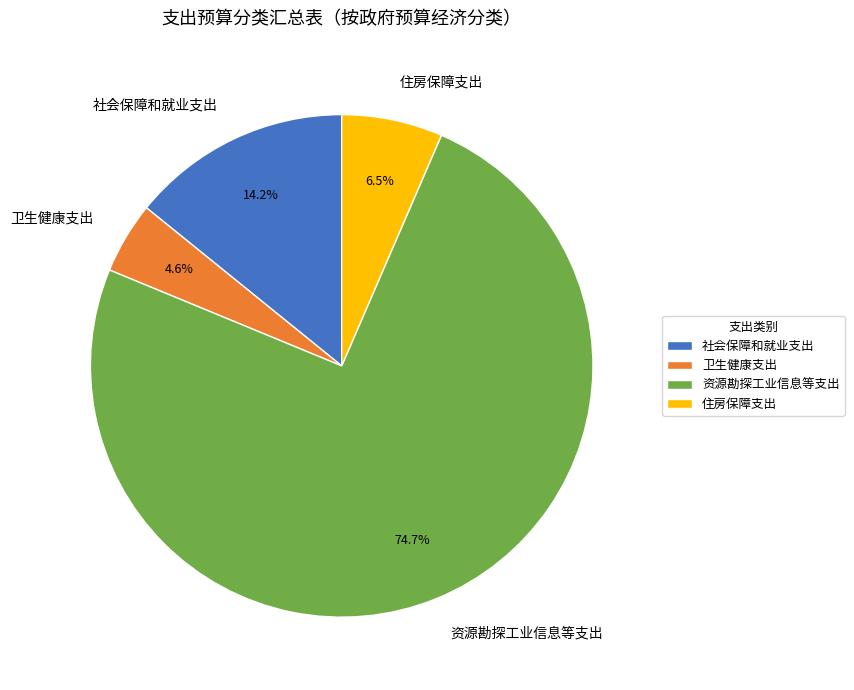

To the nearest percent, what portion does 社会保障和就业支出 represent?

14%